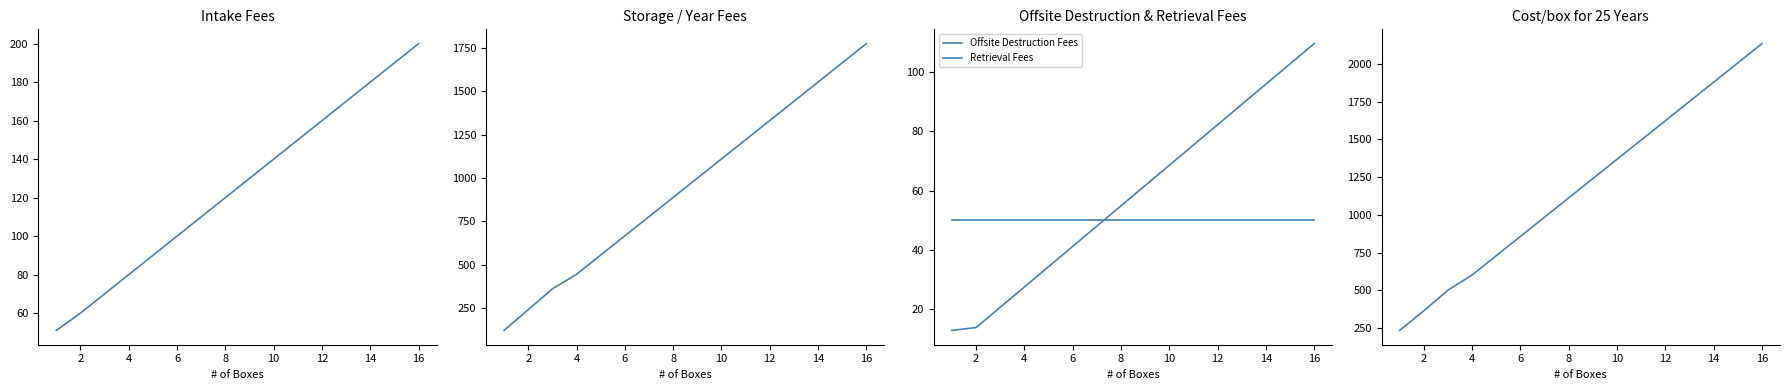

List the series in order of their peak value, highest first.

Cost/box for 25 Years, Storage / Year Fees, Intake Fees, Offsite Destruction Fees, Retrieval Fees